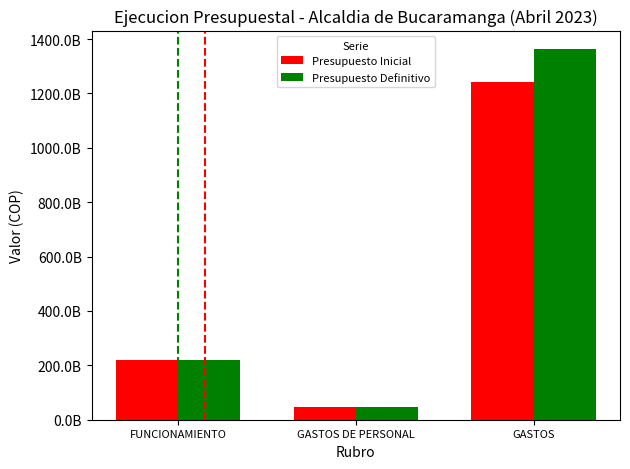

List the labels in order of Presupuesto Inicial value, largest first.

GASTOS, FUNCIONAMIENTO, GASTOS DE PERSONAL